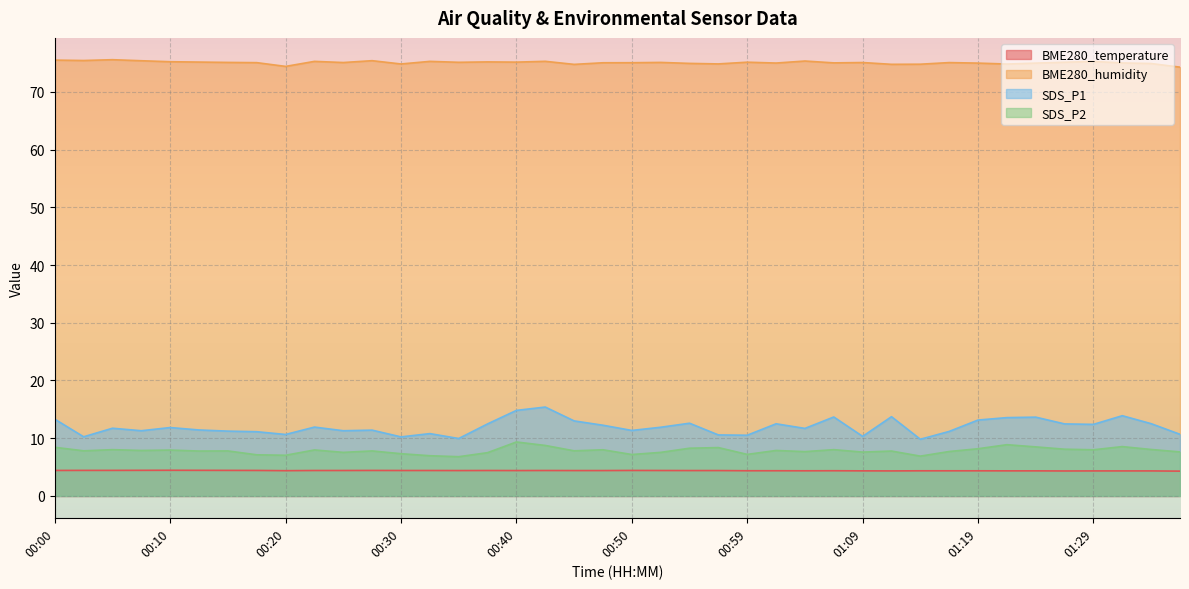

Is it true that SDS_P2 equals 8.4 at 00:57?

True